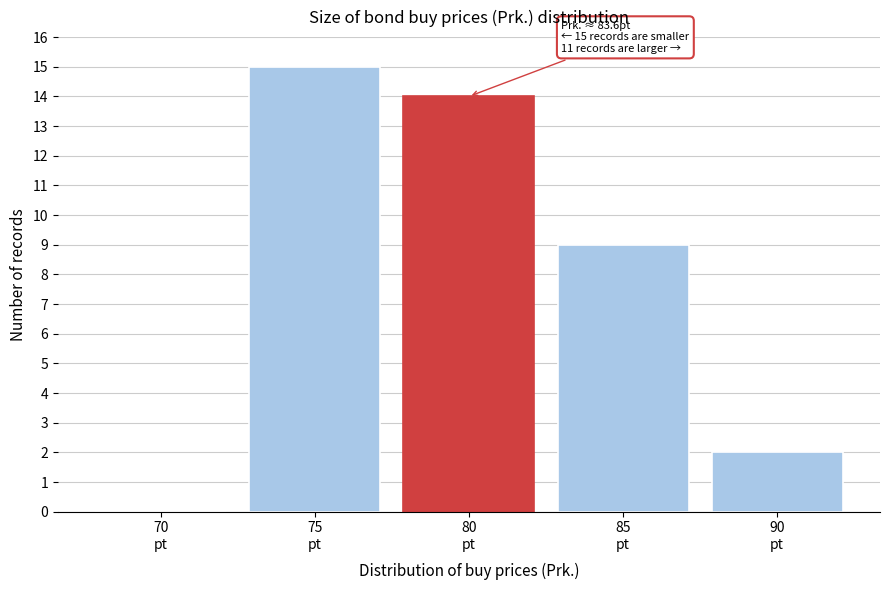

What is the maximum value shown in the chart?

15